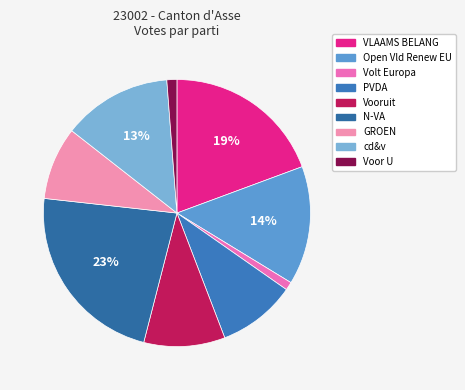

Count the number of slices in the pie.

9